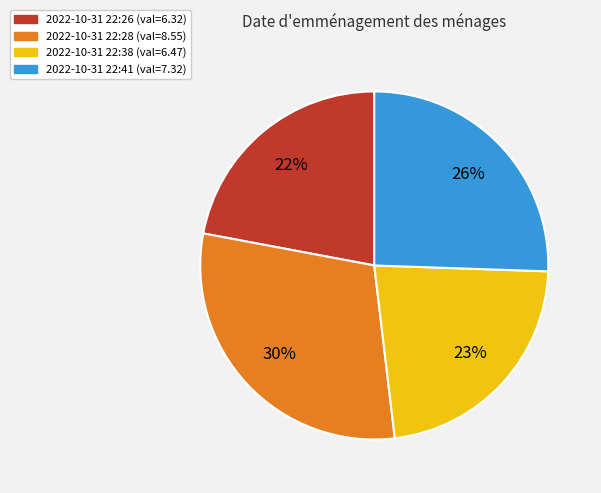

Is there a majority slice in this chart?

No